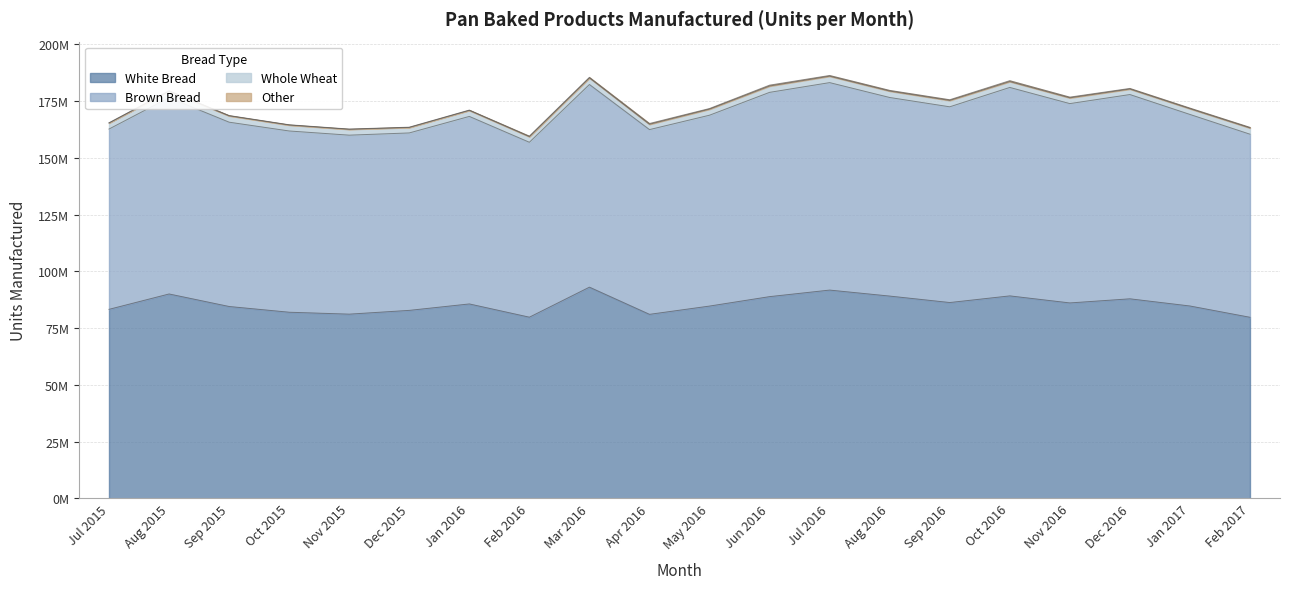

Does the chart display data point markers on the line(s)?

No